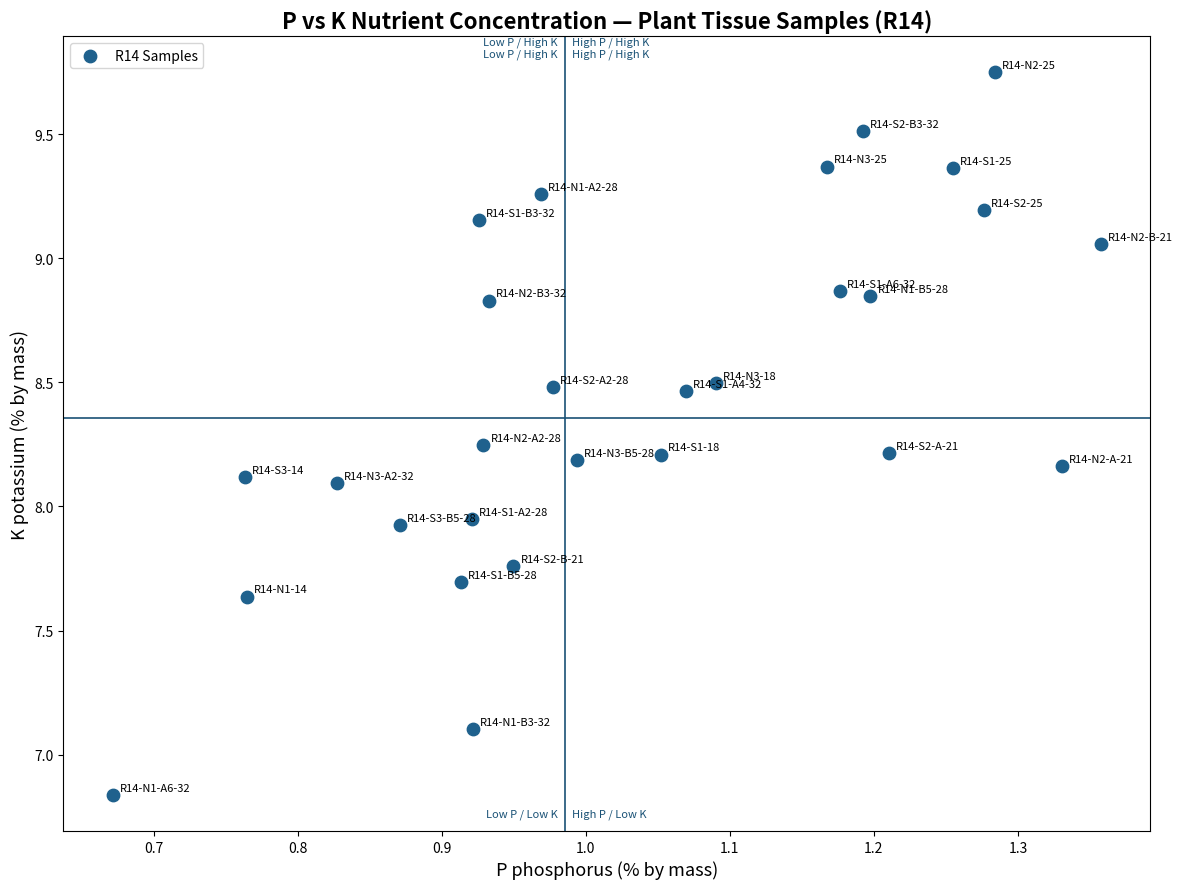

What is the range of X values (max minus min)?

0.7